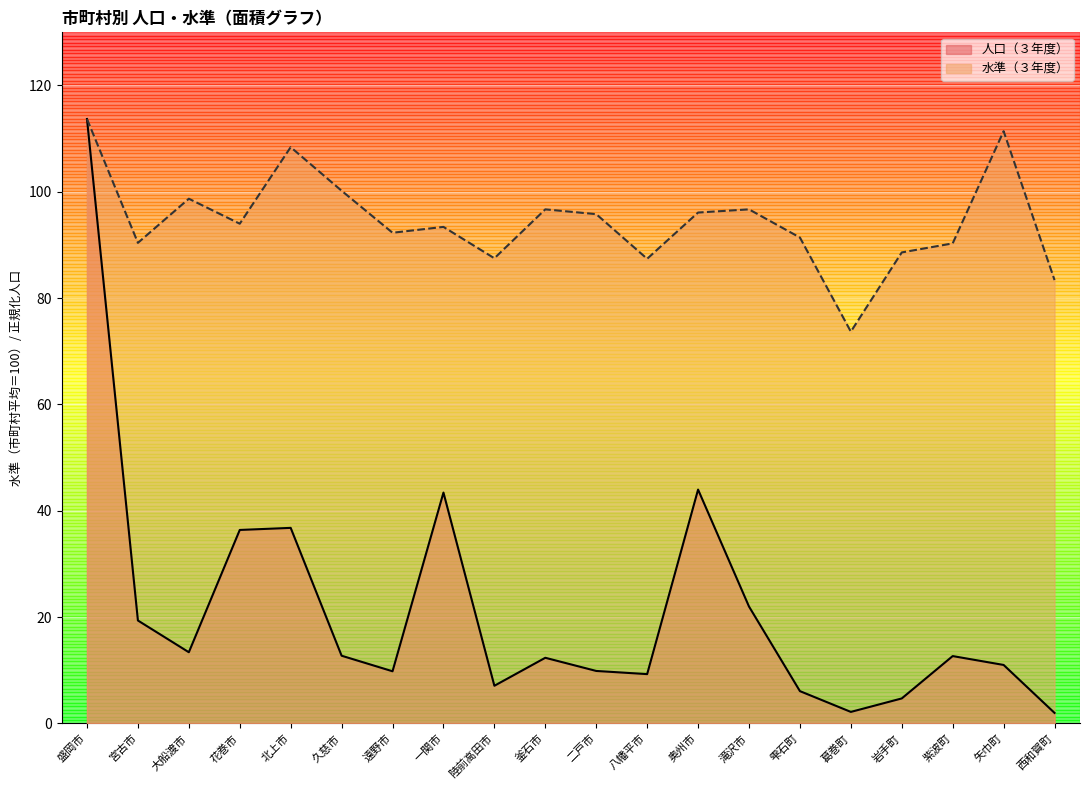

List the series in order of their peak value, highest first.

人口（３年度）, 水準（３年度）